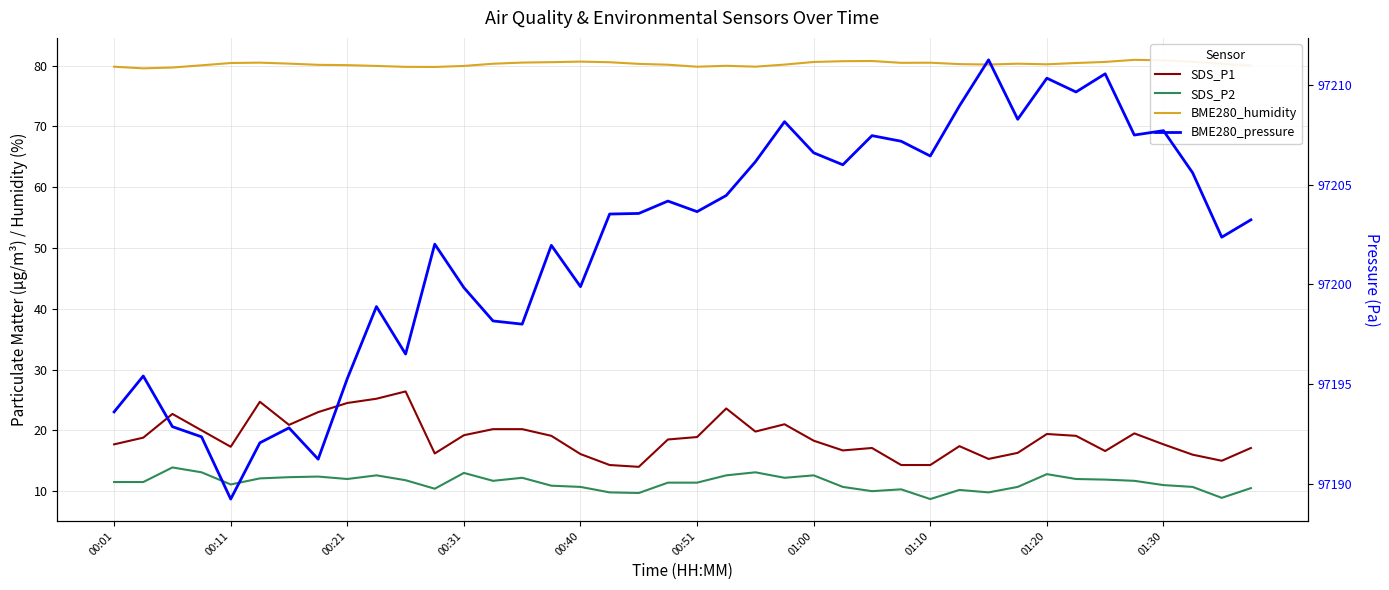

The BME280_humidity series shows 109.0 at 23. True or false?

False